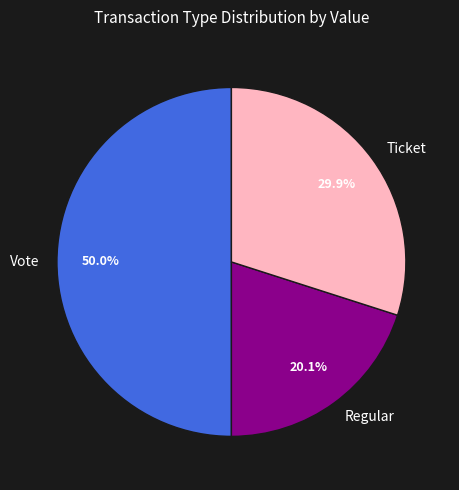

Combined, what portion of the pie is Vote and Regular?

70.1%